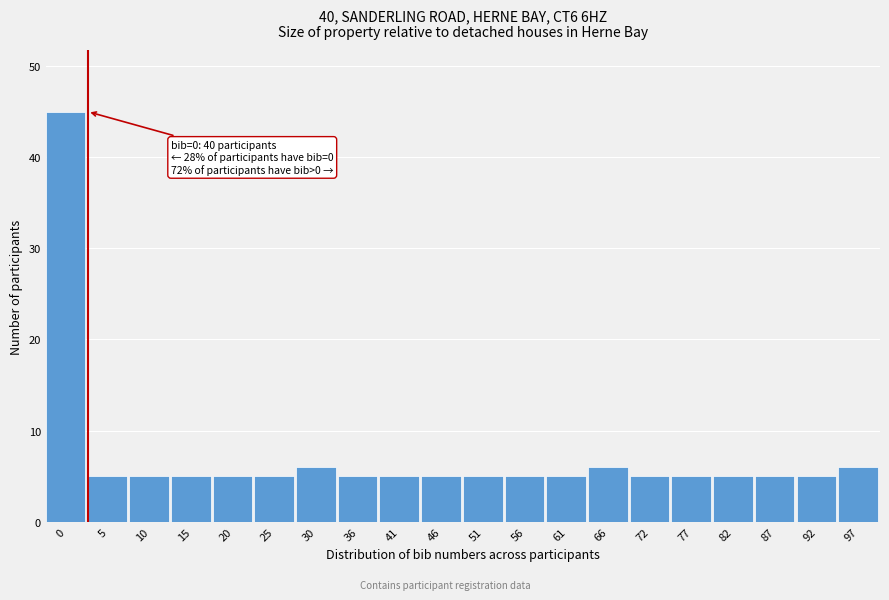

Reading left to right, transcribe all the data shown in this chart.

45	5	5	5	5	5	6	5	5	5	5	5	5	6	5	5	5	5	5	6